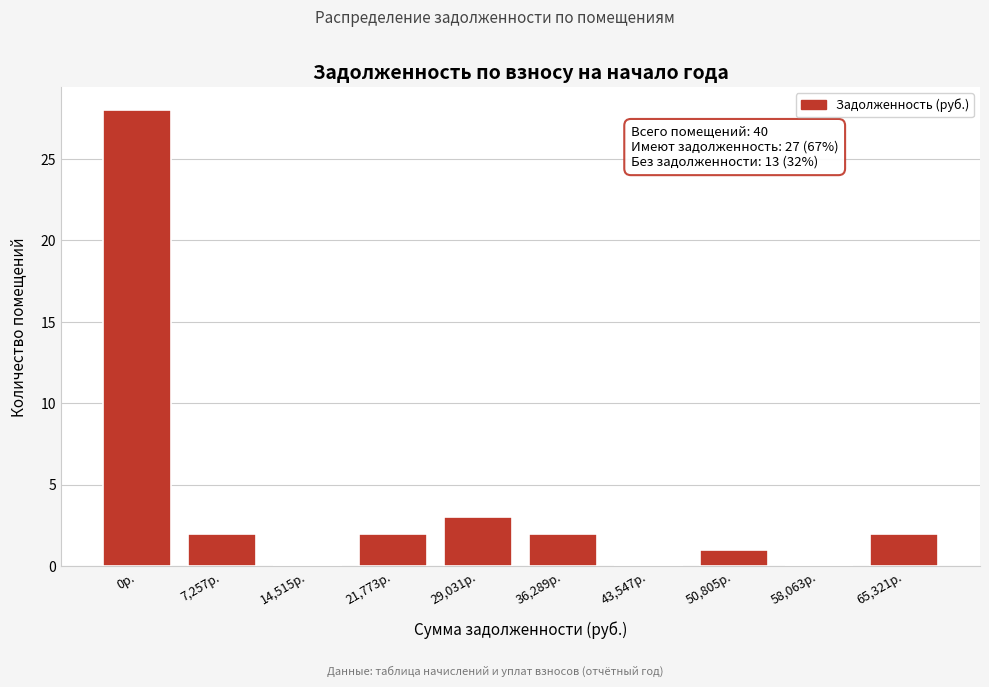

Reading left to right, extract all data points from this chart.

0р.=28	7,257р.=2	14,515р.=0	21,773р.=2	29,031р.=3	36,289р.=2	43,547р.=0	50,805р.=1	58,063р.=0	65,321р.=2